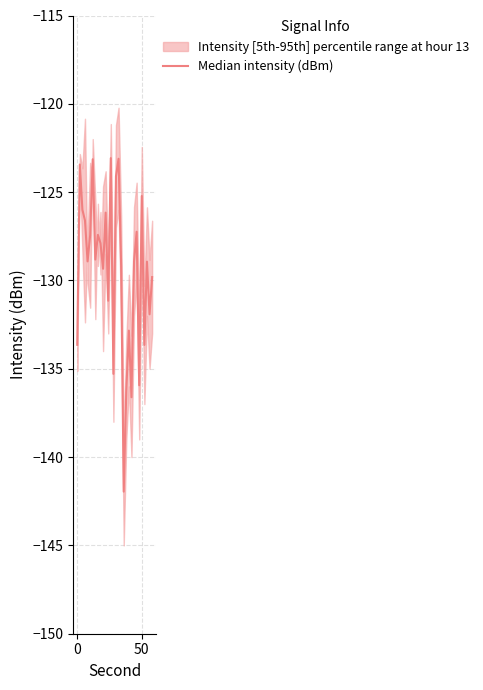

Is it true that the value at 50 is -125.2?

True